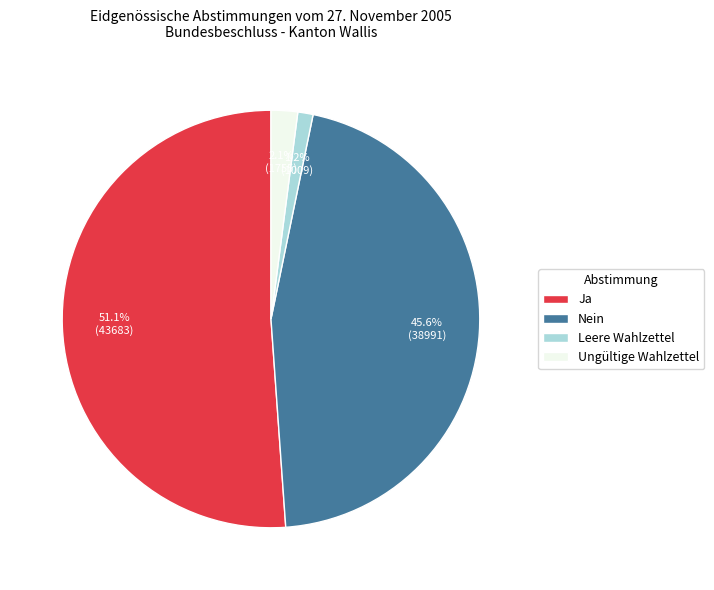

To the nearest percent, what portion does Ja represent?

51%